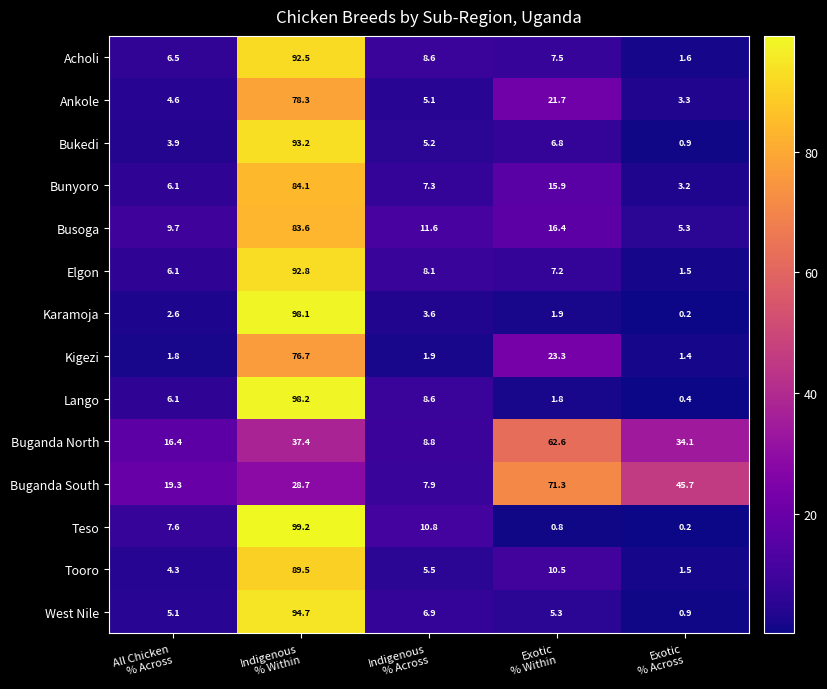

How many distinct data groups are displayed?

14